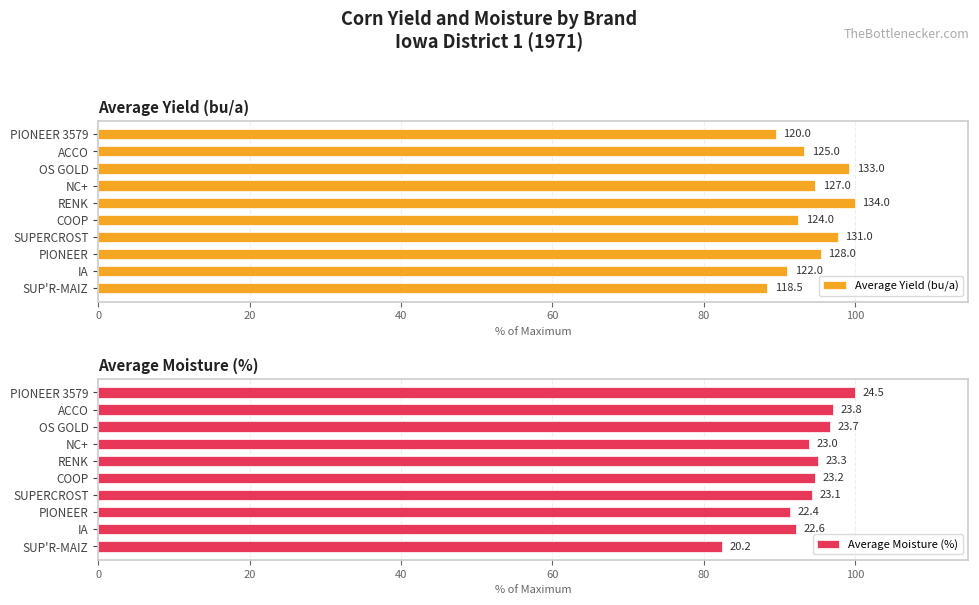

True or false: Average Yield (bu/a) has a value of 99.3 at OS GOLD.

True